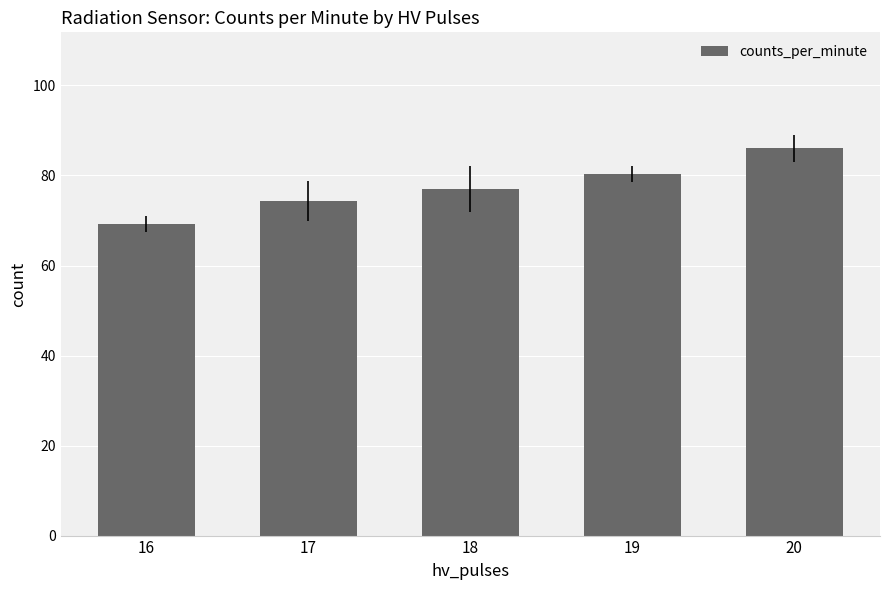

How many bars are there in total?

5